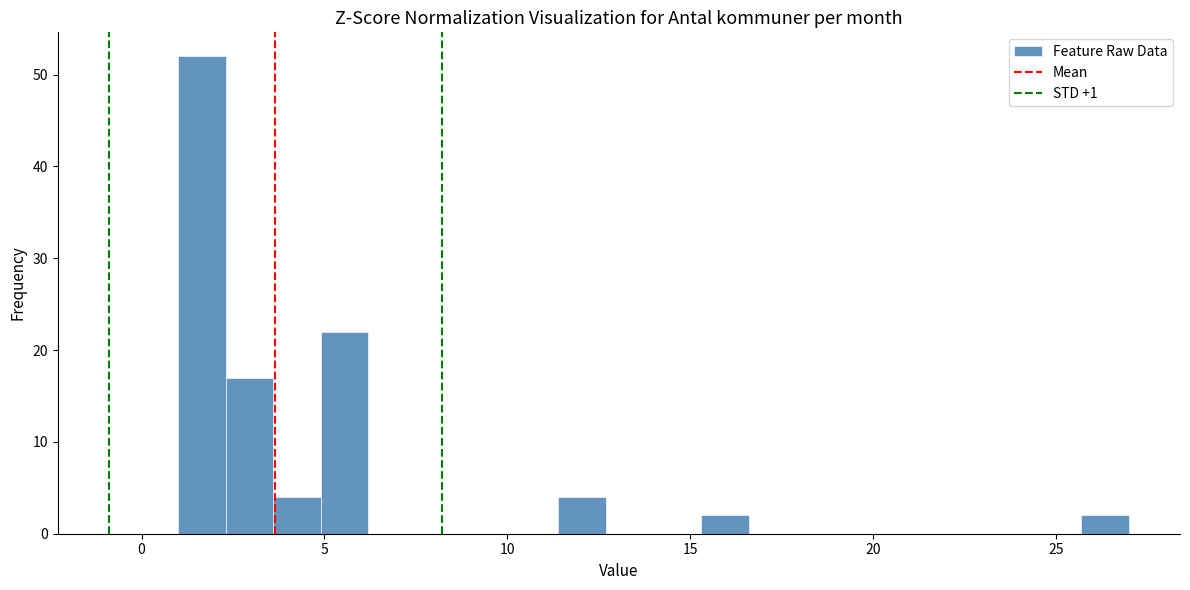

Around what value on the x-axis is the tallest bar? Give the approximate position of its centre, as read against the axis.

1.5